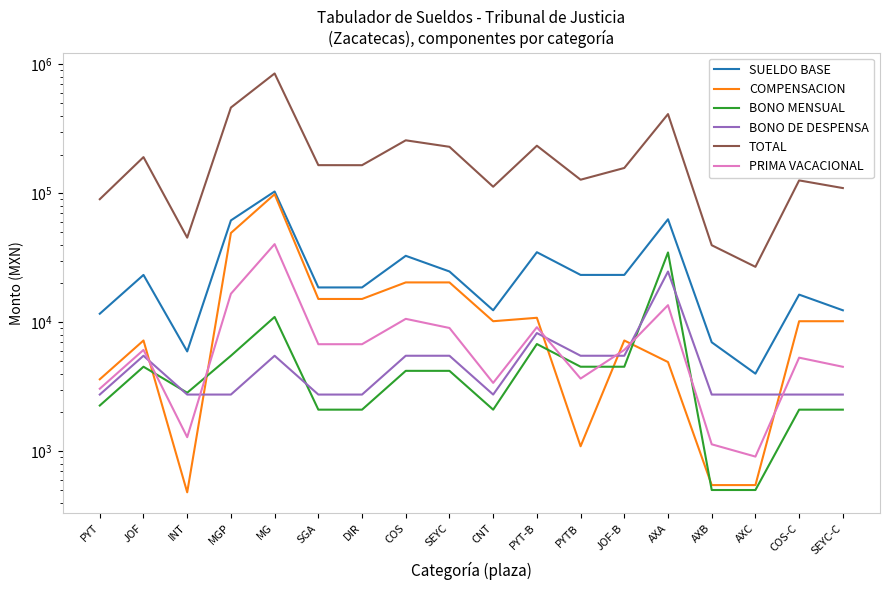

What is the label of the 8th point from the right?

PYT-B